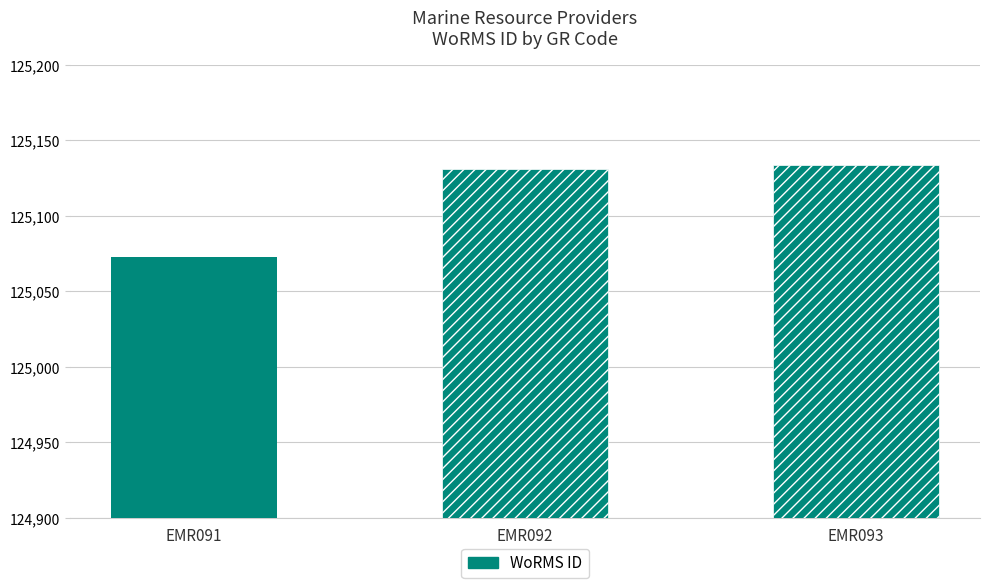

What is the difference between the maximum and minimum values?

61